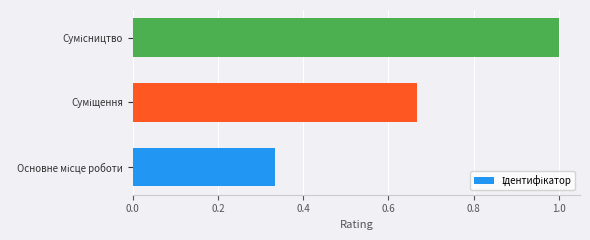

What is the sum of all values?

2.0